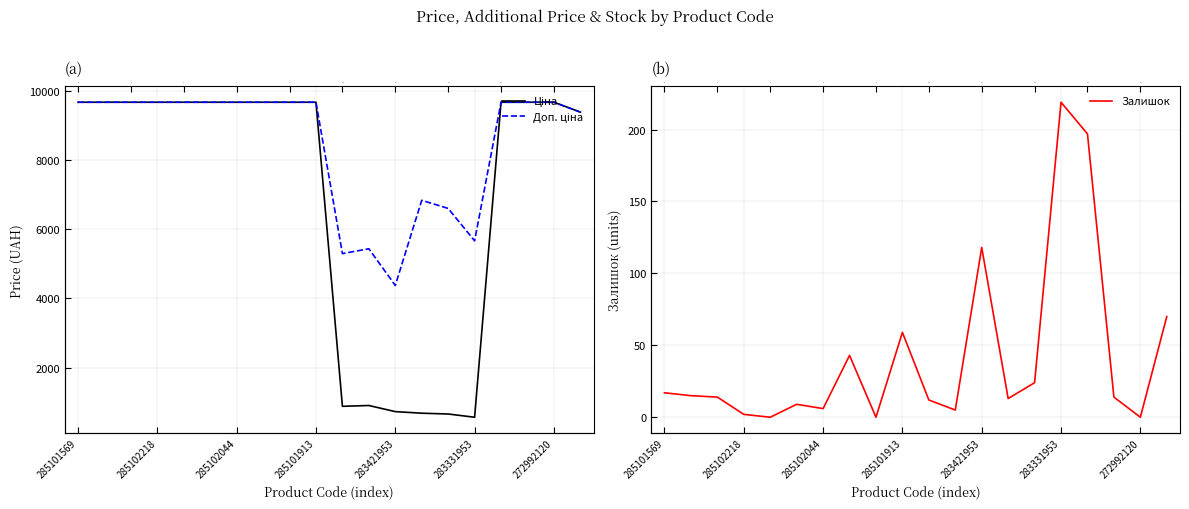

At how many categories does at least one series exceed 7983?

14